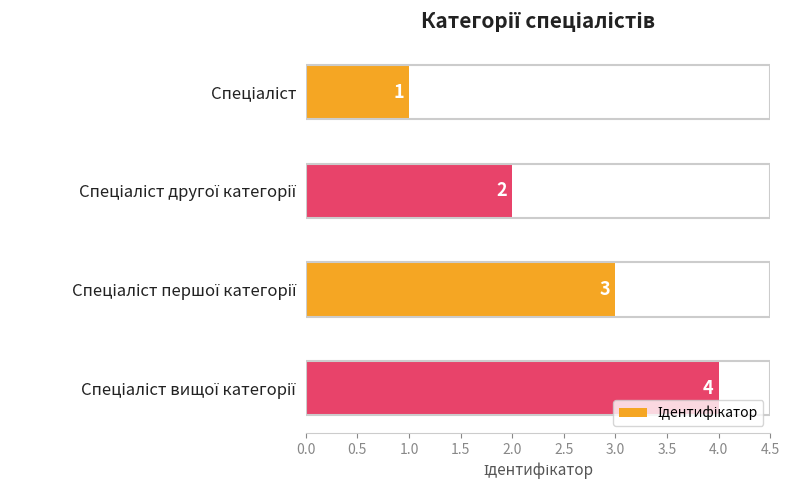

Count the values in the range 2 to 4.

3